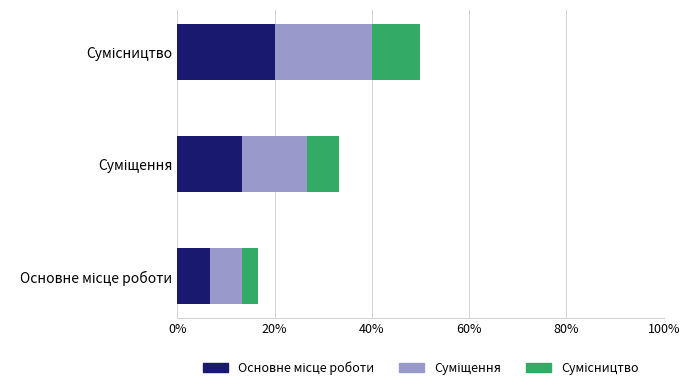

How many distinct data groups are displayed?

3